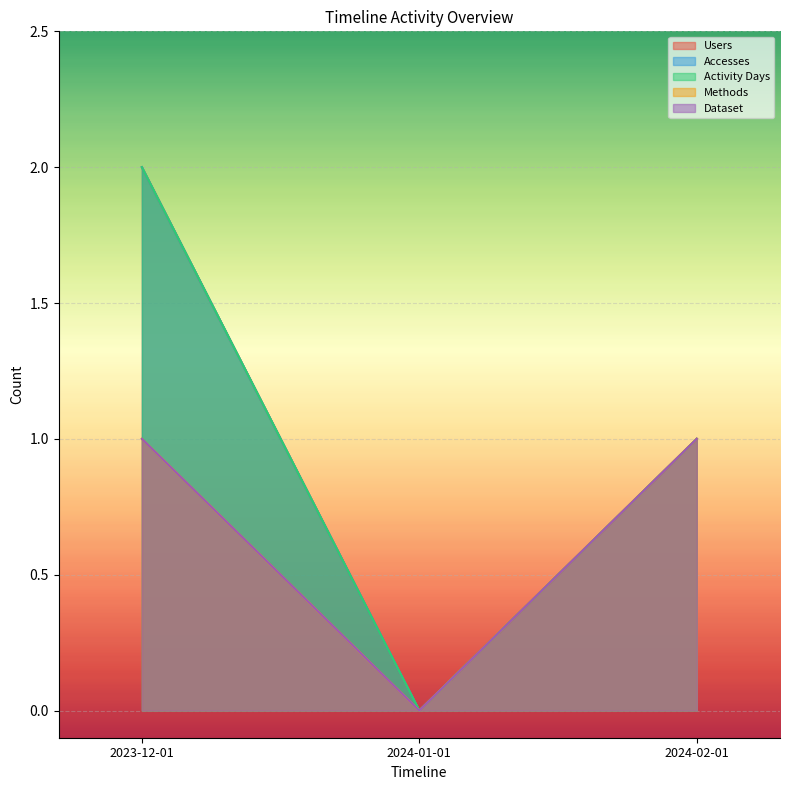

What are all the series names shown in the legend?

Users, Accesses, Activity Days, Methods, Dataset